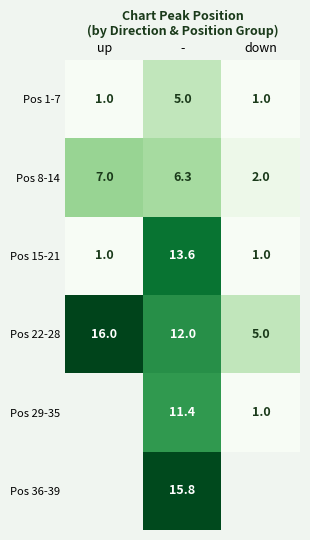

What is the average value of the Pos 22-28 series?

11.0